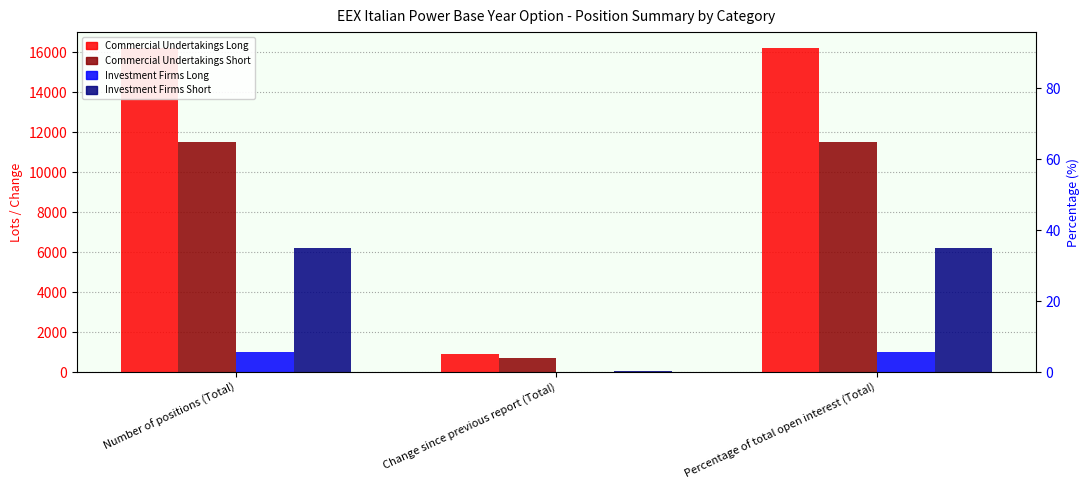

What is the sum of all Investment Firms Short values?

6263